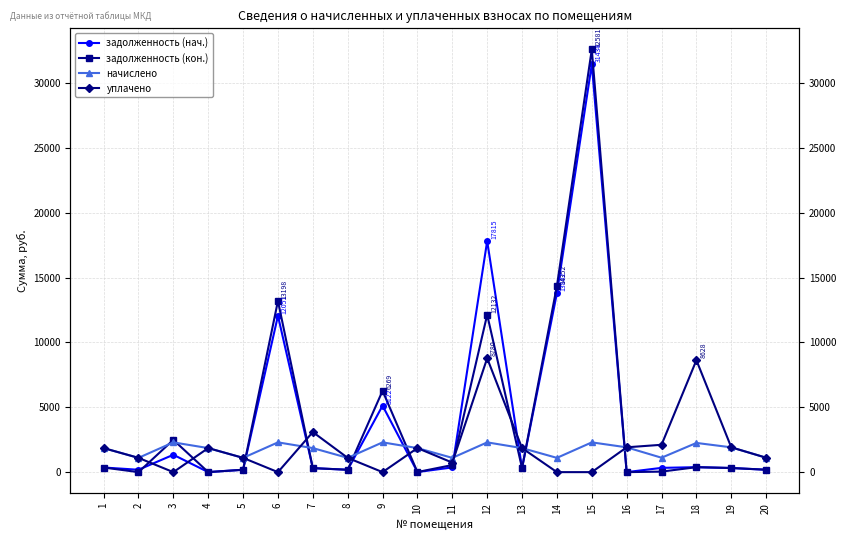

After their last crossing, which series has the higher values: задолженность (кон.) or уплачено?

уплачено